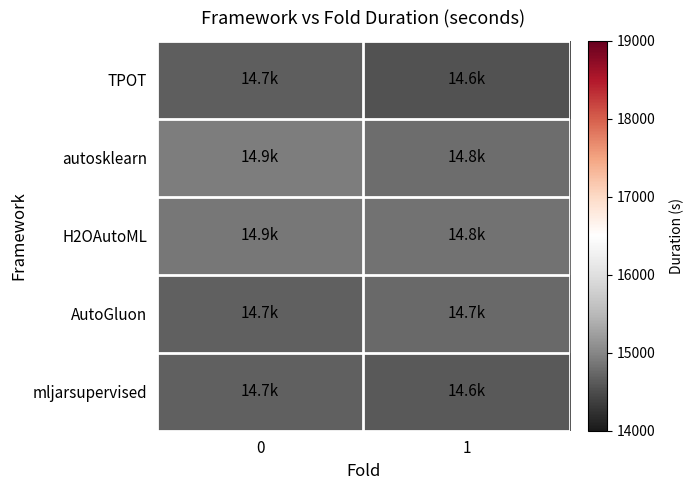

Reading right to left, what are all the values shown in this chart?

TPOT: 1=14563.8	0=14655.3
autosklearn: 1=14793.6	0=14924.9
H2OAutoML: 1=14832.8	0=14875.0
AutoGluon: 1=14745.1	0=14672.6
mljarsupervised: 1=14615.0	0=14670.4